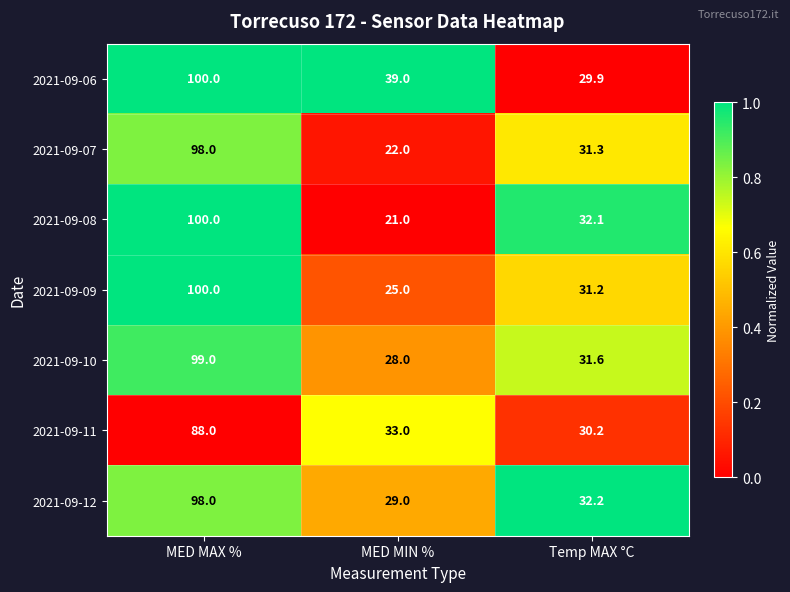

What is the difference between the highest and lowest values at Temp MAX °C?

2.3